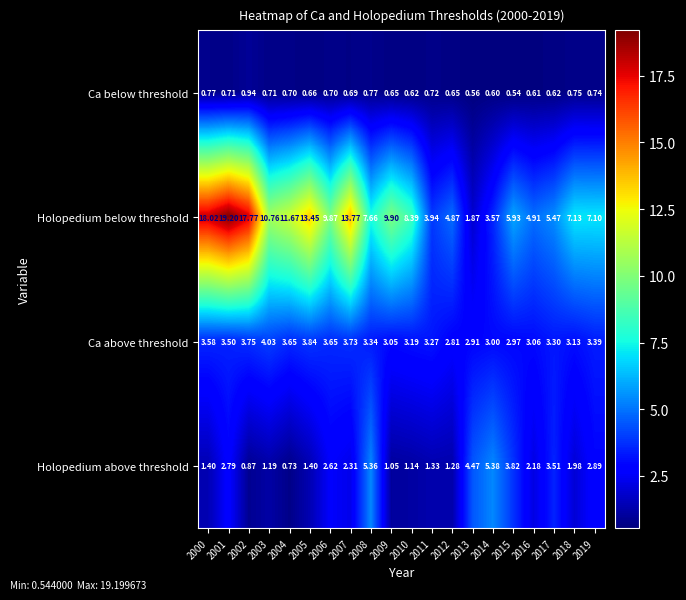

At which category is the sum across all series the highest?

2001